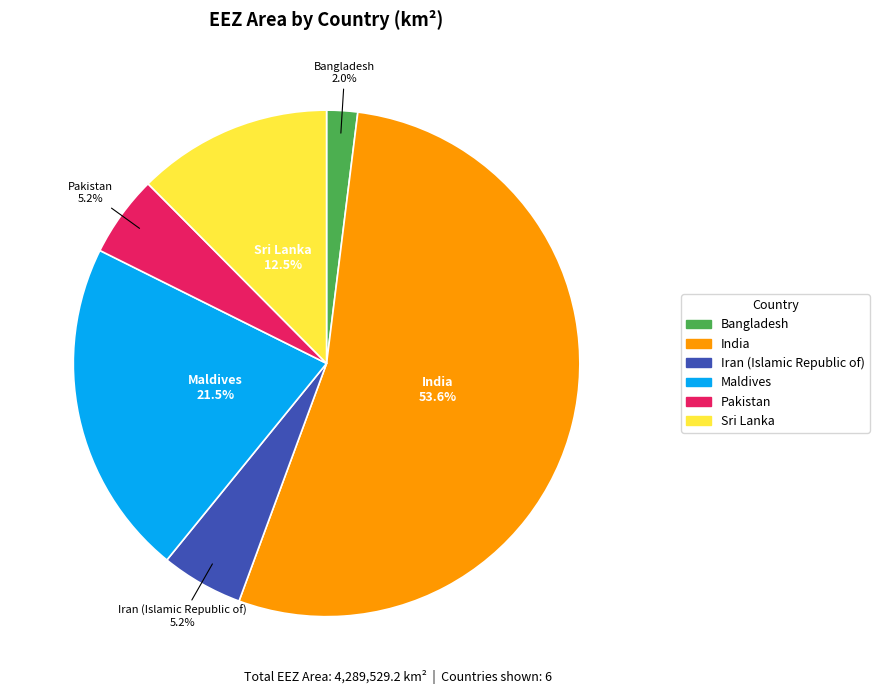

To the nearest percent, what is the average slice percentage?

17%